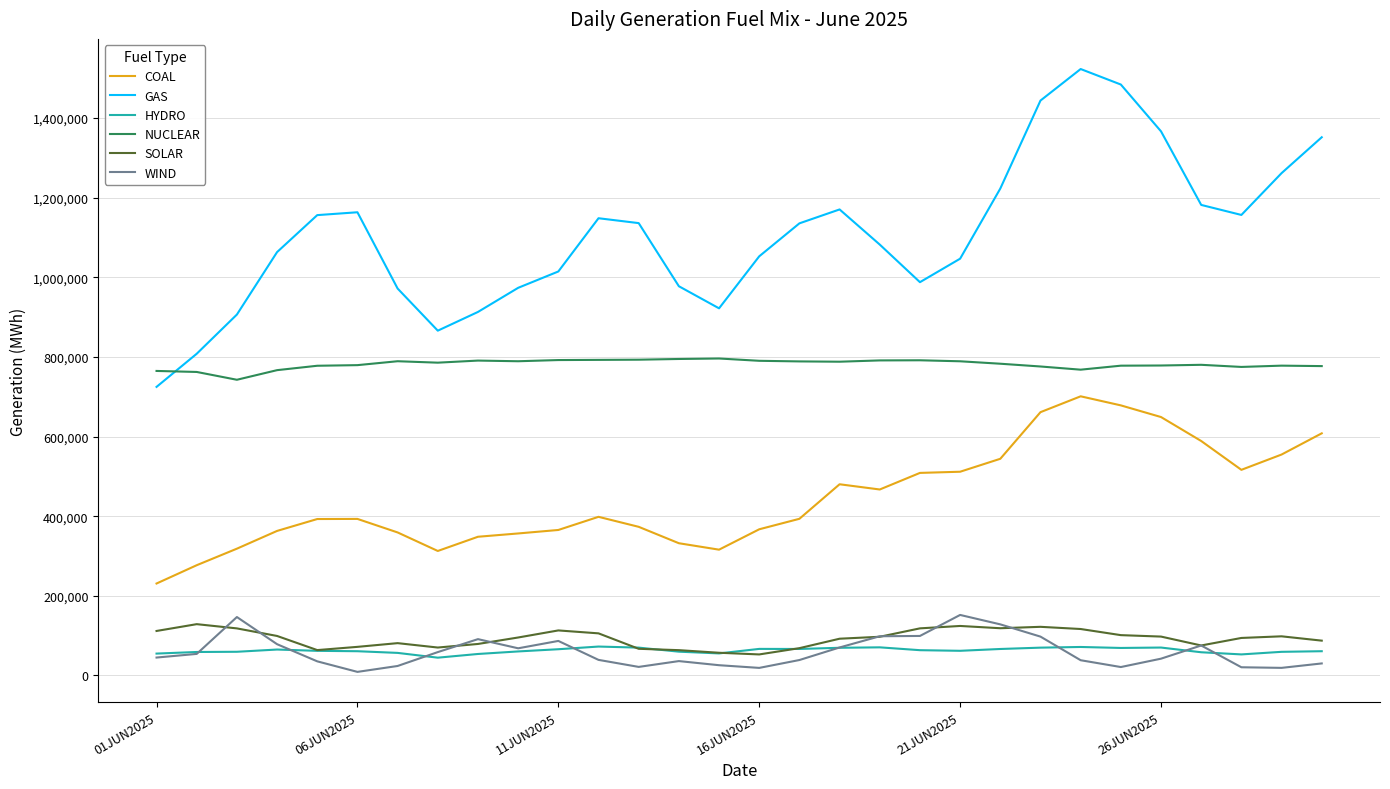

What is the lowest value of the COAL series?

230824